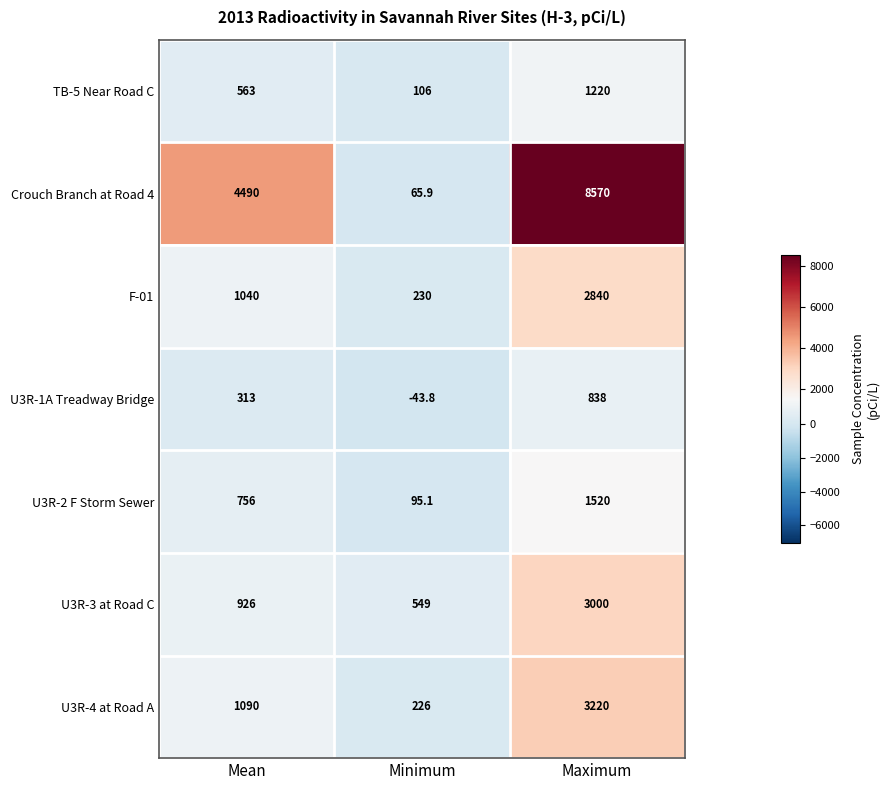

Rank the categories by U3R-2 F Storm Sewer value from lowest to highest.

Minimum, Mean, Maximum